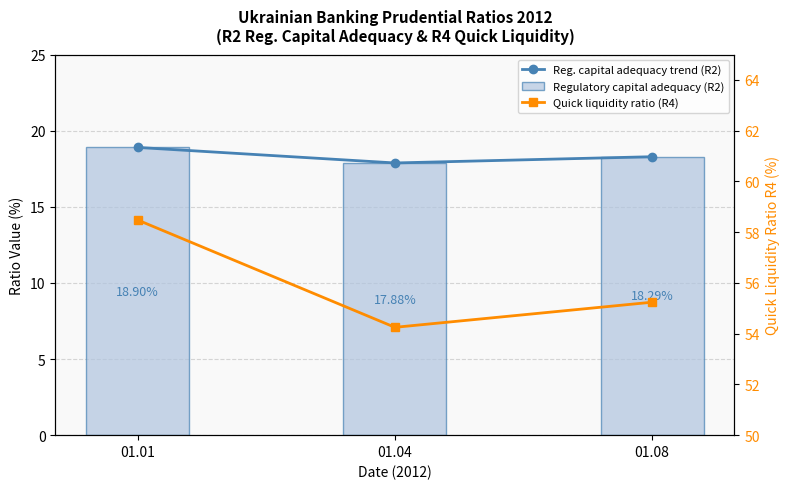

Which series has the widest spread of values?

Quick liquidity ratio (R4)